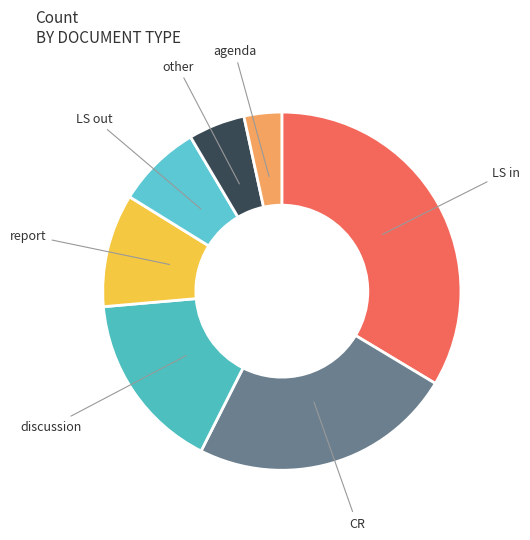

Combined, do other and LS out account for over 50%?

No